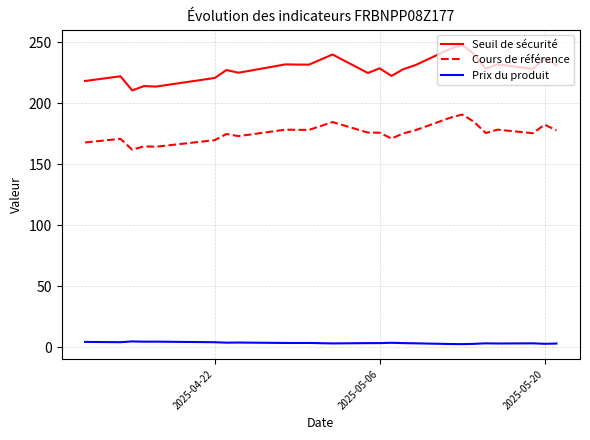

List the series in order of their peak value, highest first.

Seuil de sécurité, Cours de référence, Prix du produit